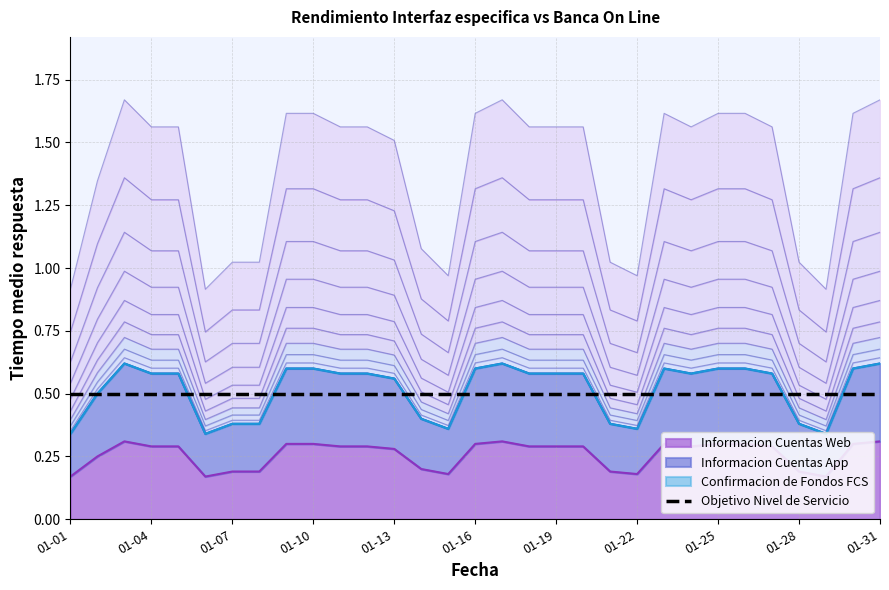

How many Informacion Cuentas App values are between 0 and 1?

31